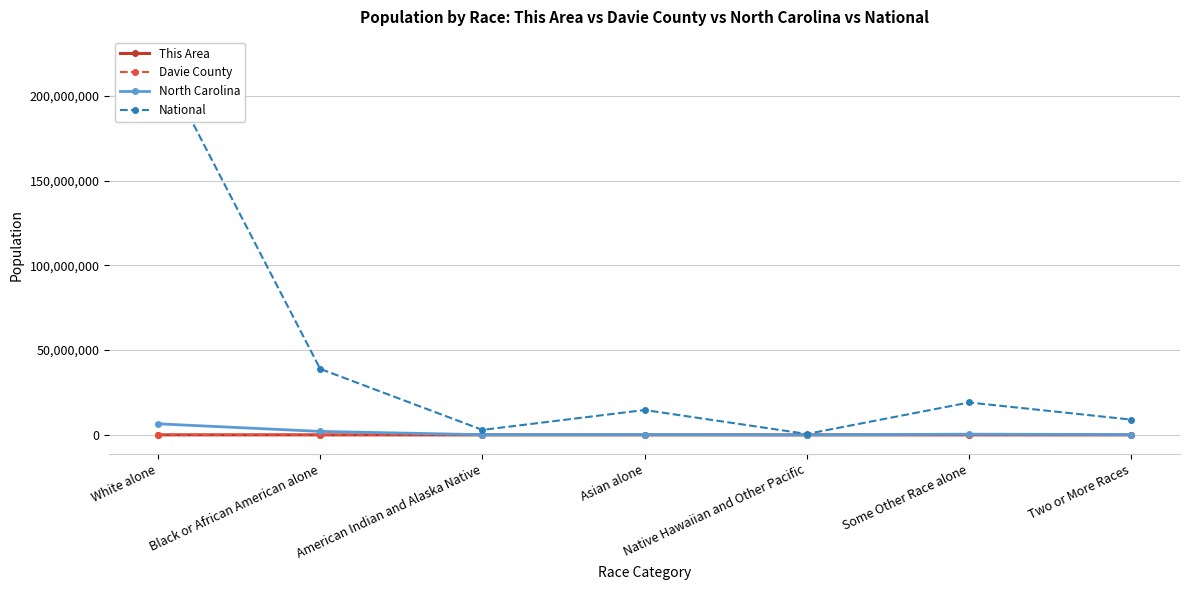

How many data points in North Carolina are above 208962?

3